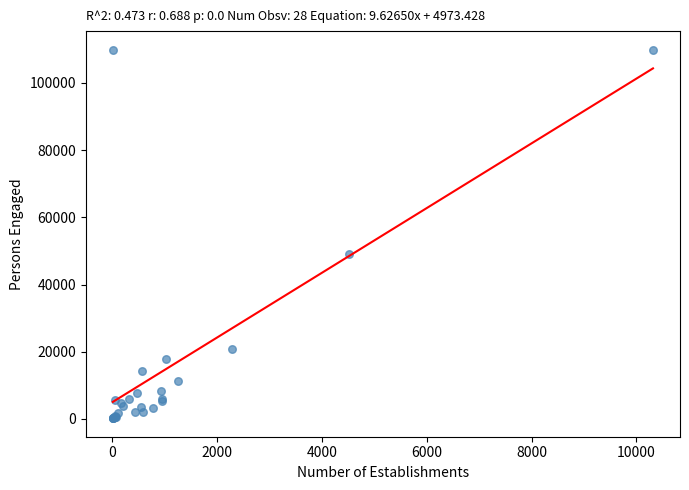

What Y value in the scatter plot is closest to 55050?

49148